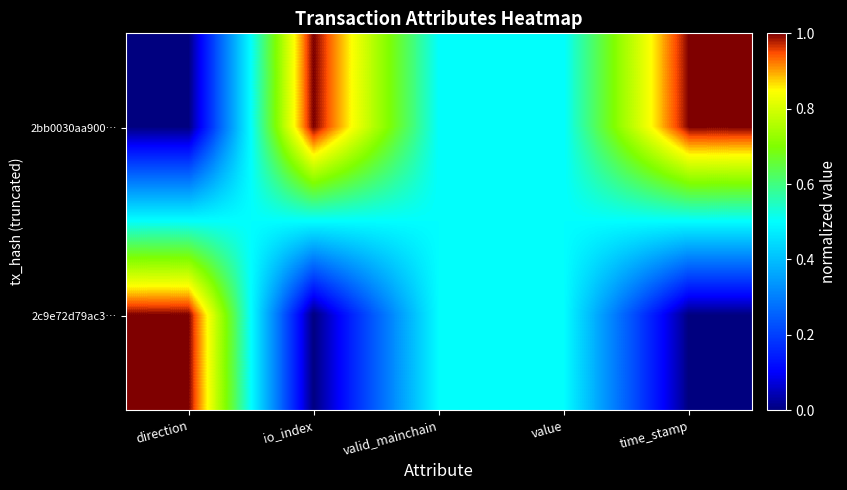

Rank the series by their average value, from lowest to highest.

2c9e72d79ac3…, 2bb0030aa900…